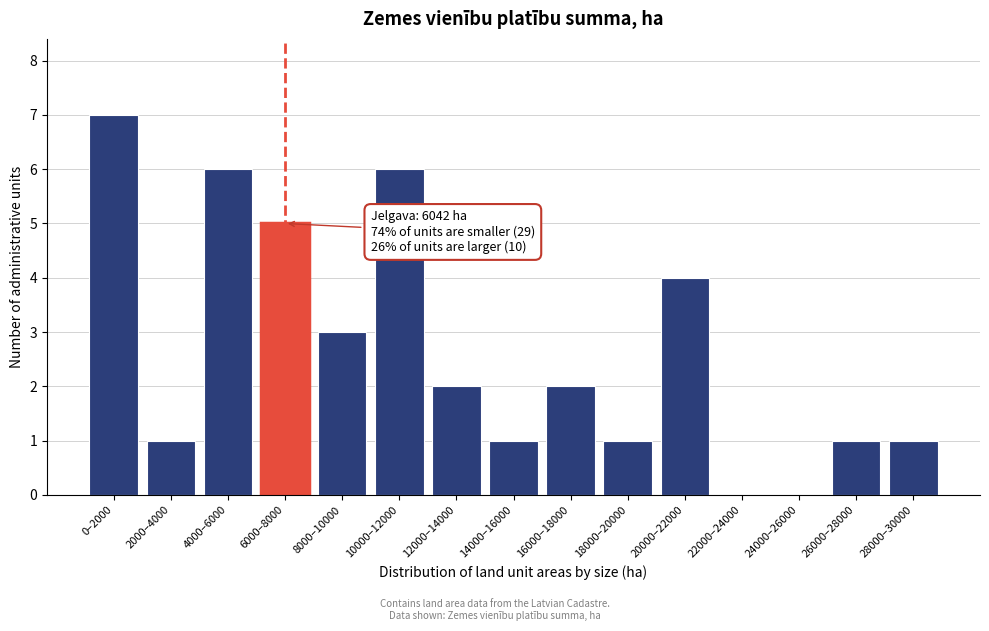

Reading left to right, list all the values displayed in this chart.

0–2000=7	2000–4000=1	4000–6000=6	6000–8000=5	8000–10000=3	10000–12000=6	12000–14000=2	14000–16000=1	16000–18000=2	18000–20000=1	20000–22000=4	22000–24000=0	24000–26000=0	26000–28000=1	28000–30000=1